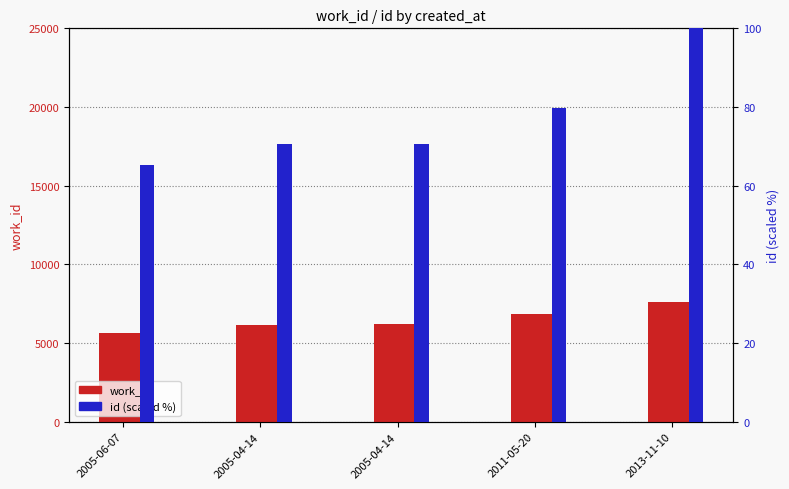

How many data points in id are less than 70?

1